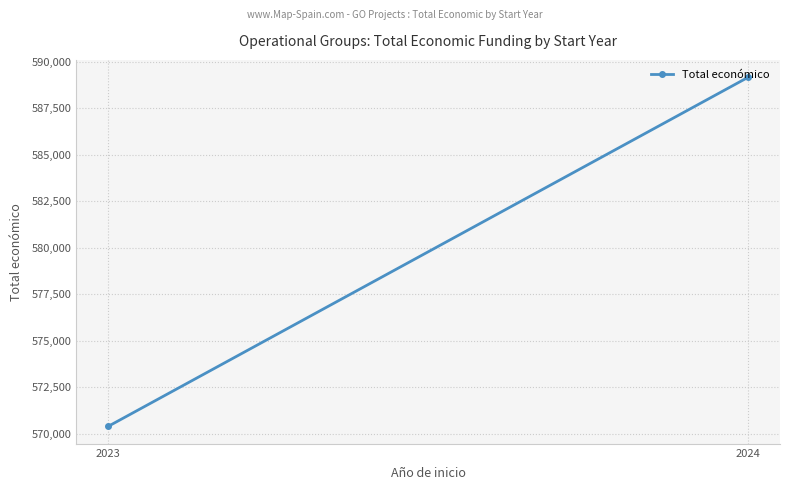

What is the value of the 2nd point from the left?

589150.0